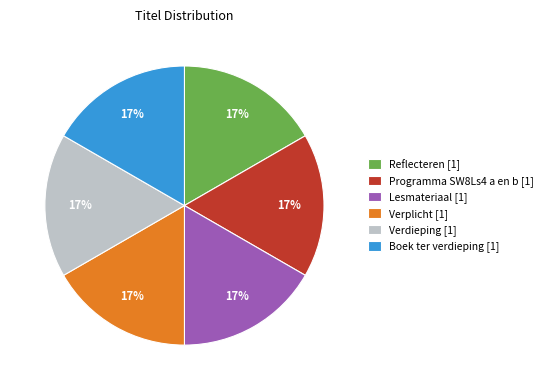

Does Verplicht account for over 50% of the chart?

No